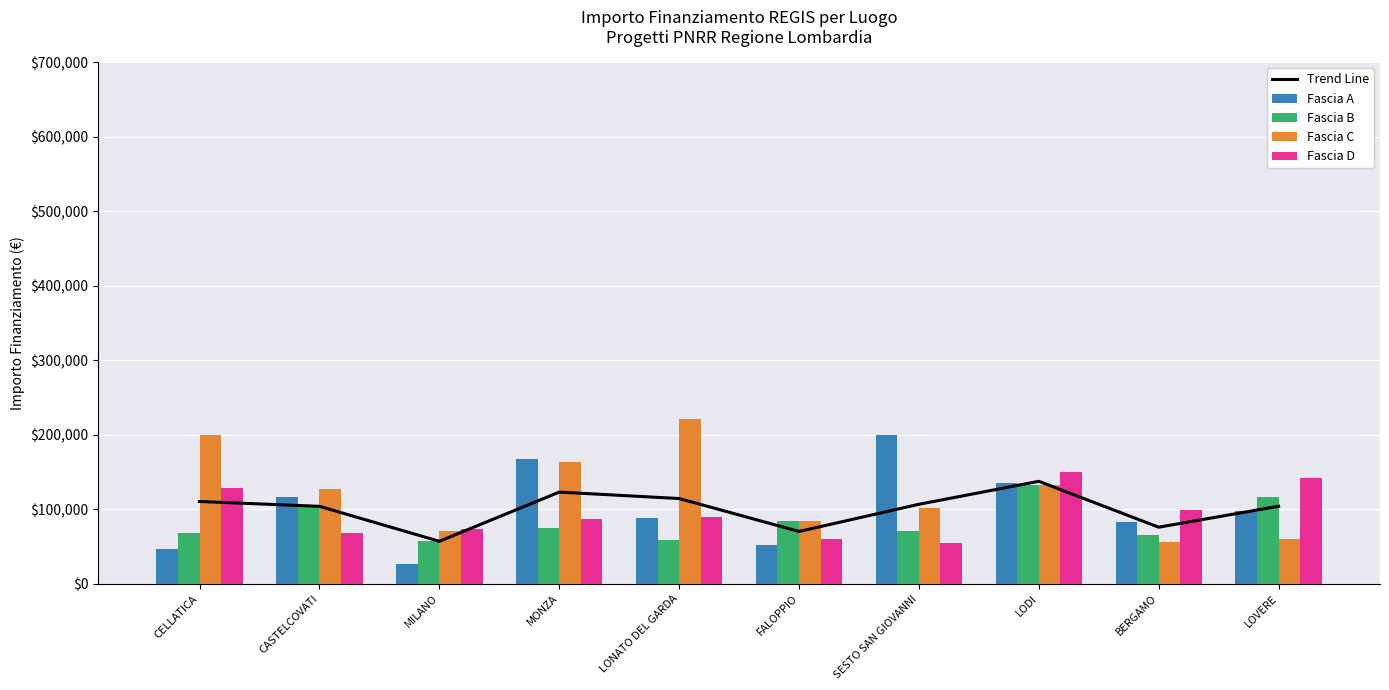

What are all the series names shown in the legend?

Trend Line, Fascia A, Fascia B, Fascia C, Fascia D